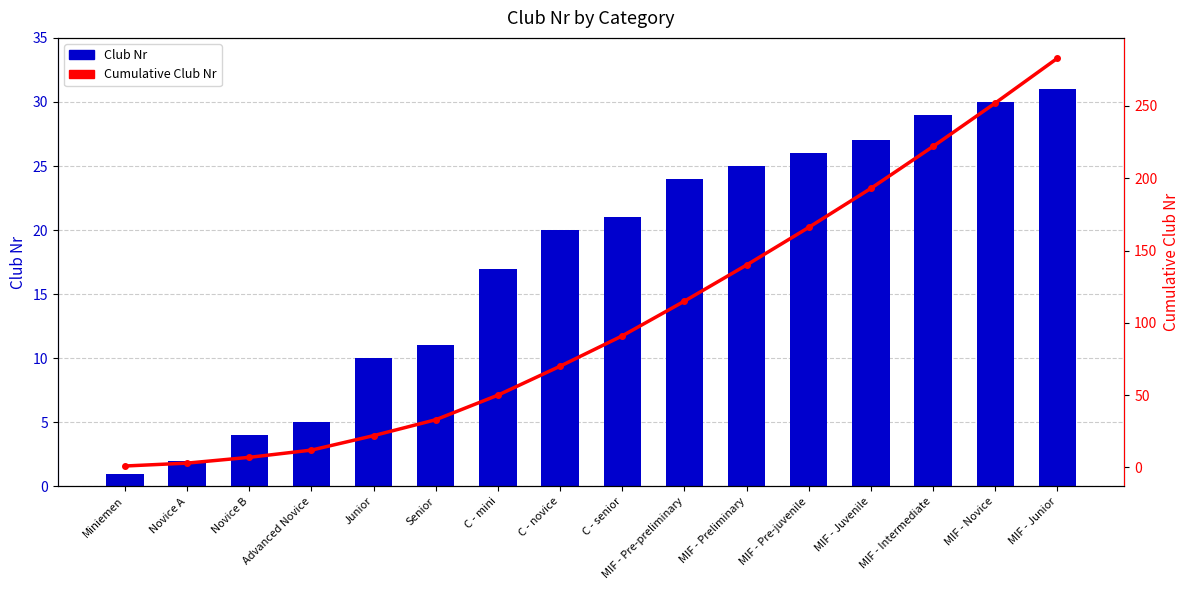

What is the label of the 2nd bar from the left?

Novice A